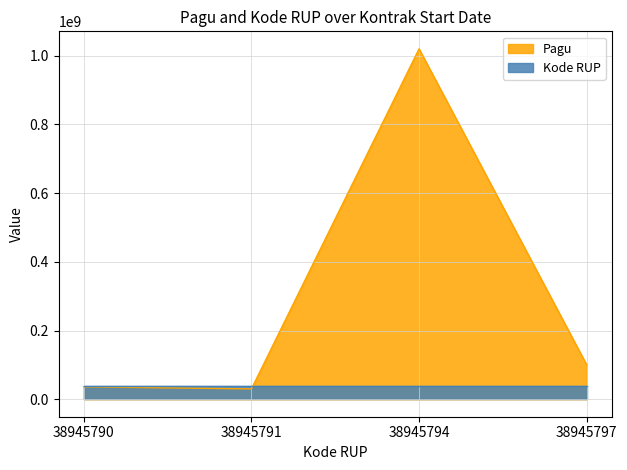

List the series in order of their overall mean, highest first.

Pagu, Kode RUP